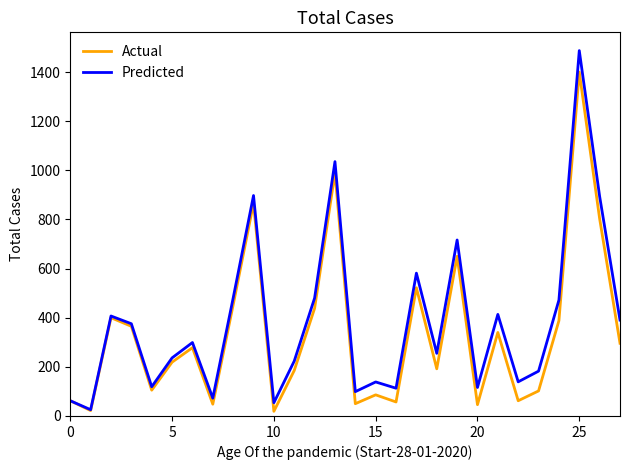

What is the maximum value for Predicted?

1487.5